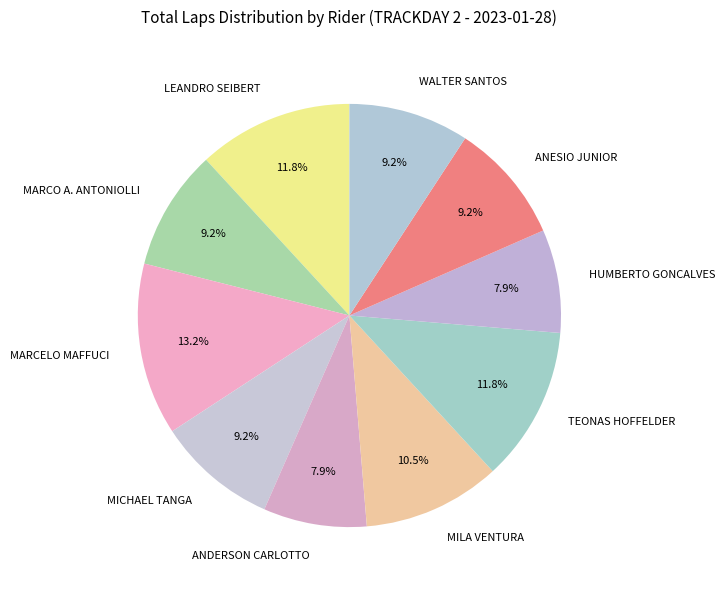

What is the ratio of the value at LEANDRO SEIBERT to the value at HUMBERTO GONCALVES?

1.5